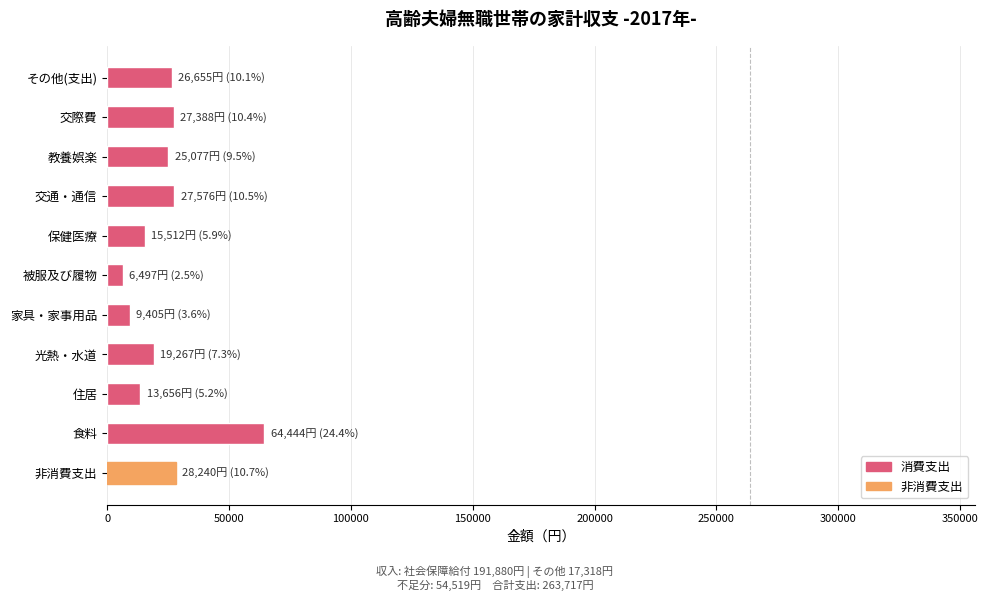

True or false: the data shows 13656 at 住居.

True